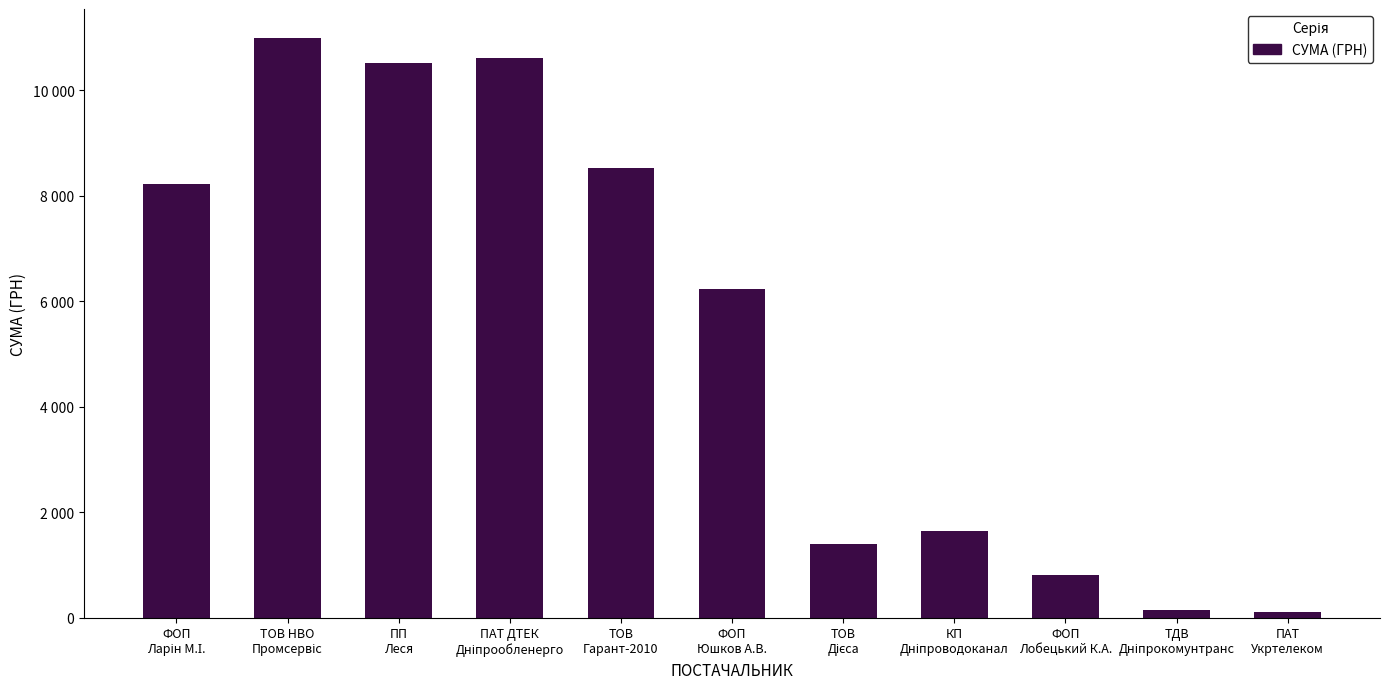

Are the bars horizontal?

No